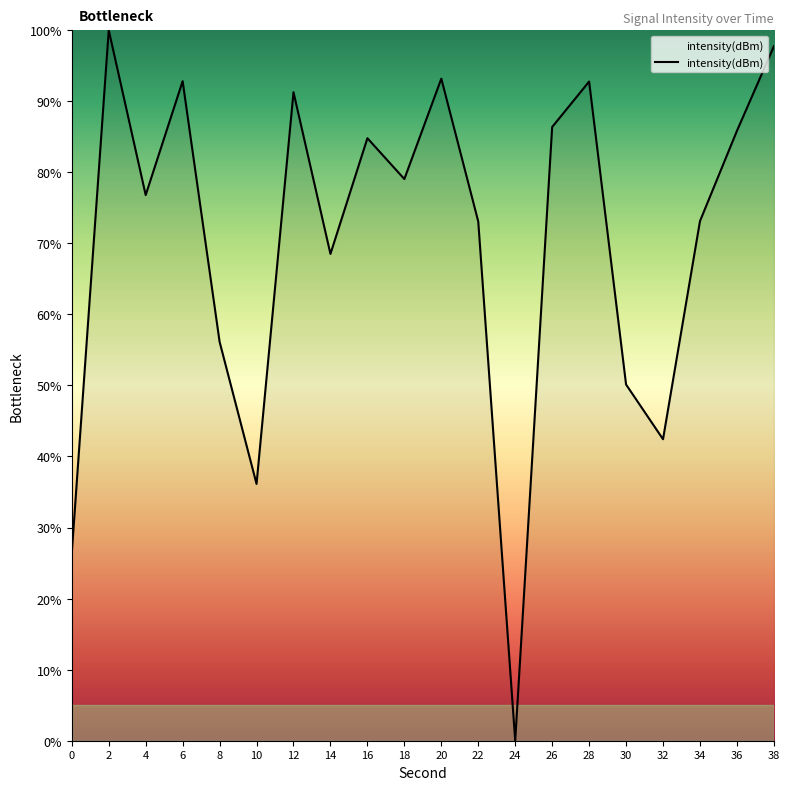

The chart shows a value of 86.4 at 26. True or false?

True